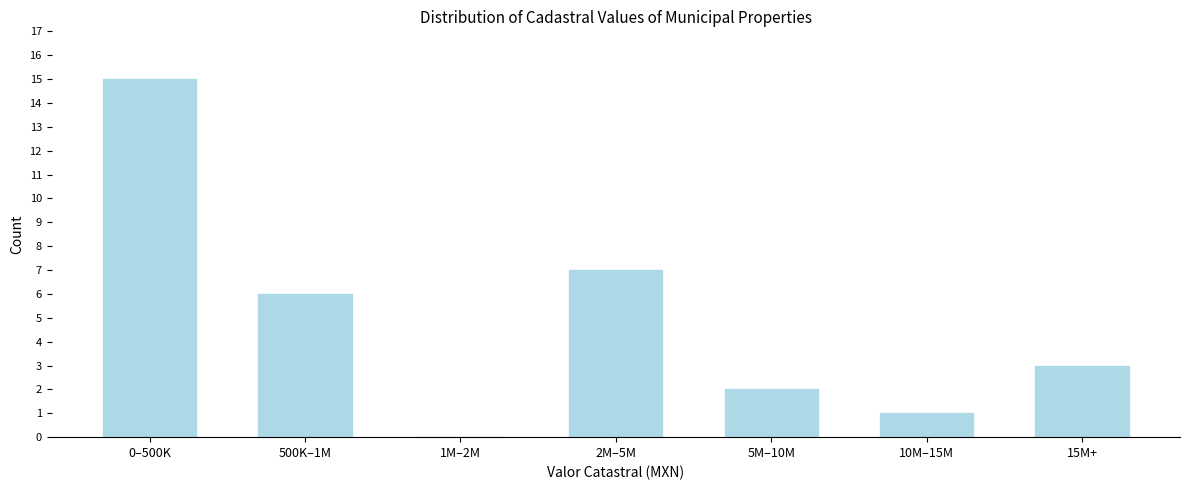

Reading left to right, what are all the values shown in this chart?

0–500K=15	500K–1M=6	1M–2M=0	2M–5M=7	5M–10M=2	10M–15M=1	15M+=3